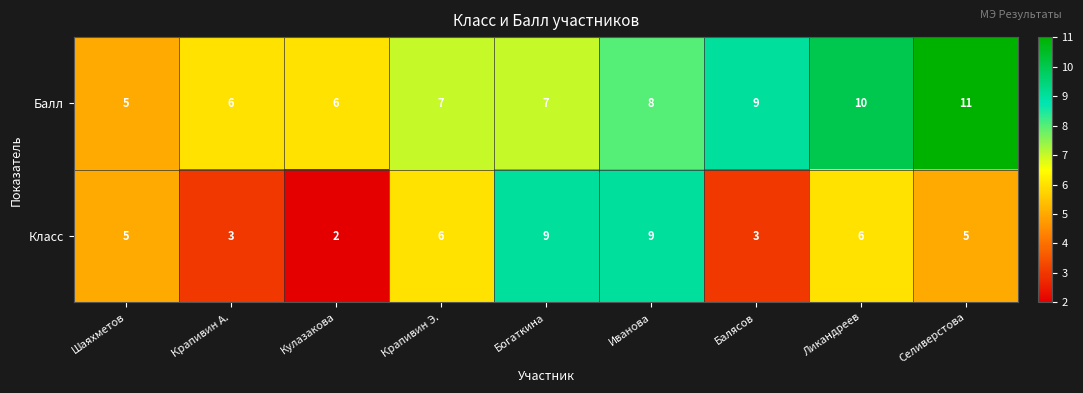

At which category is the sum across all series the highest?

Иванова